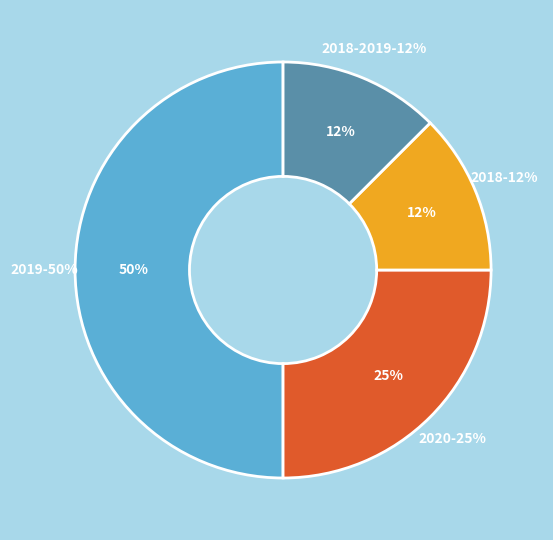

Is the sum of 2018-2019 and 2018 greater than half?

No